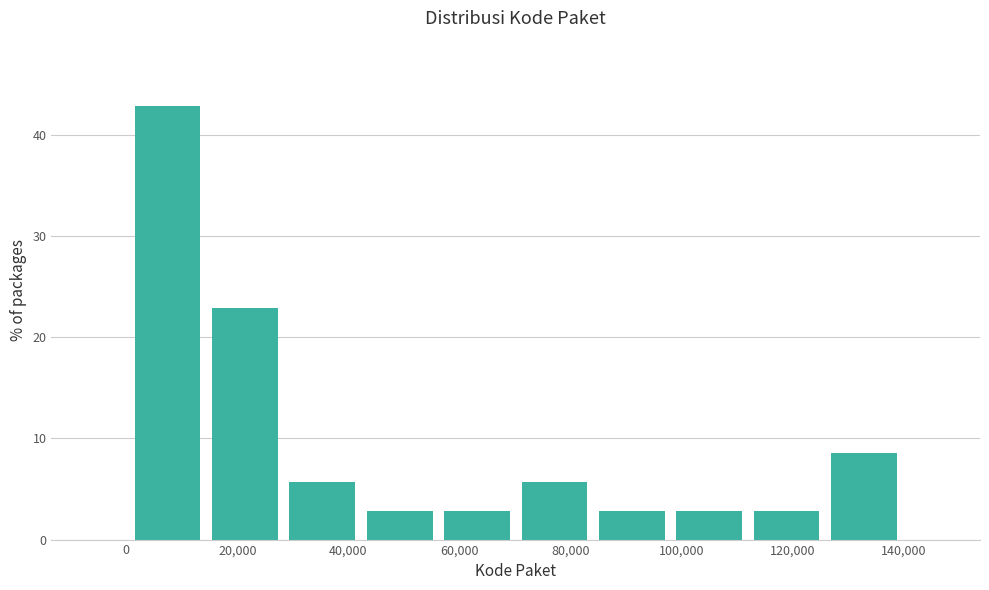

Reading left to right, transcribe this chart: for each bar, give the range it covers on the x-axis and its height. Neither the bar edges nor the heights are printed on the chart, so give them approximately, as read against the axes.

0 to 14000: 43
14000 to 28000: 23
28000 to 42000: 6
42000 to 56000: 3
56000 to 70000: 3
70000 to 84000: 6
84000 to 98000: 3
98000 to 112000: 3
112000 to 126000: 3
126000 to 140000: 9